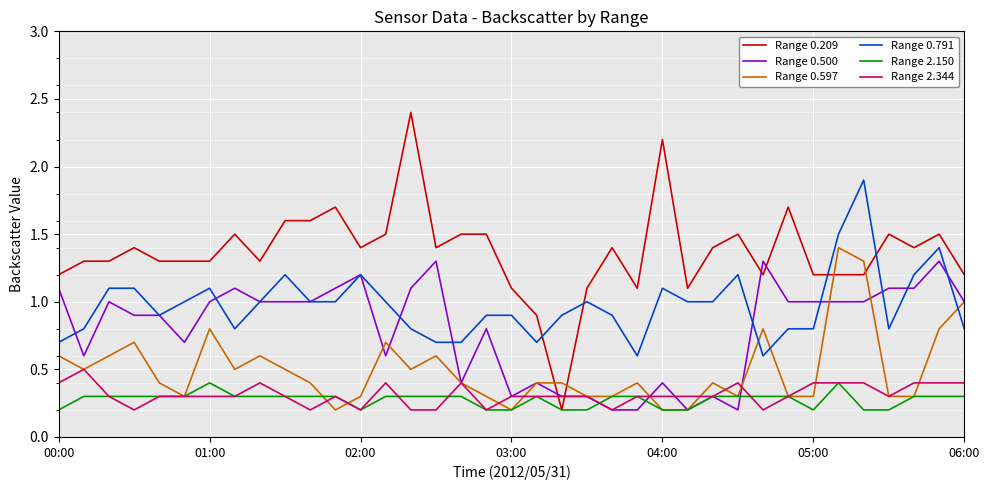

What is the maximum value for Range 0.209?

2.4